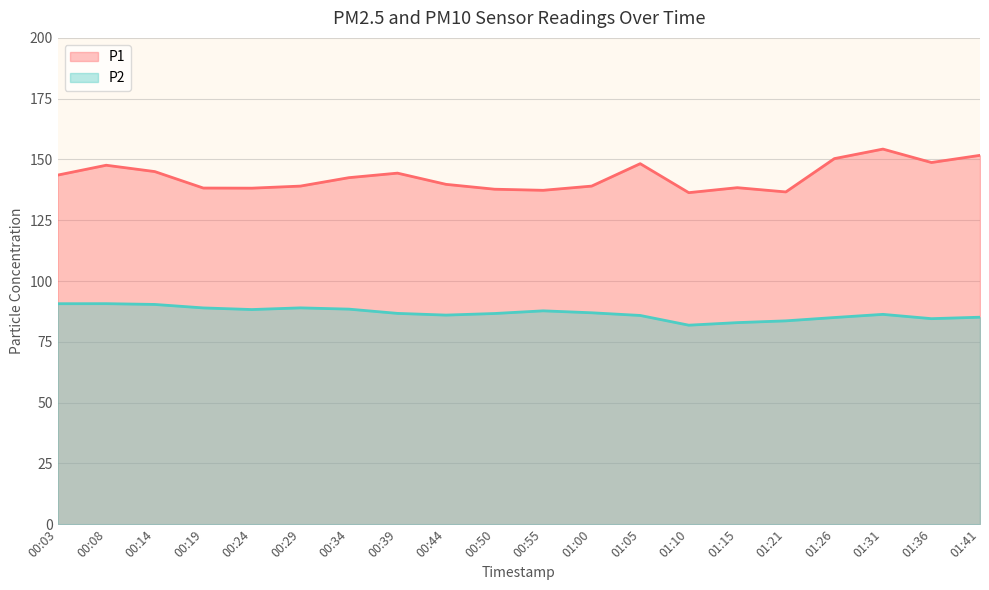

The P1 series shows 70.0 at 00:14. True or false?

False